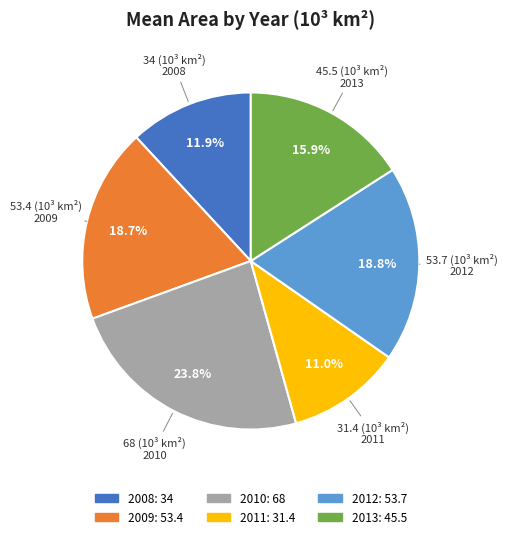

How many segments does this pie chart have?

6